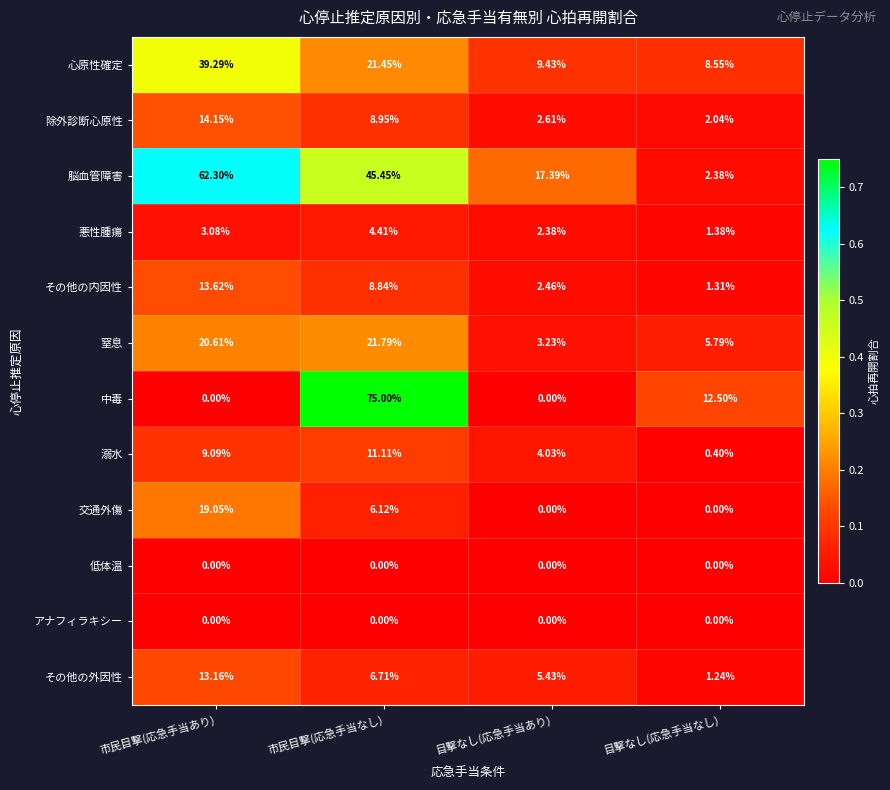

Is the value of 溺水 at 目撃なし(応急手当なし) greater than the value of 除外診断心原性 at 市民目撃(応急手当あり)?

No